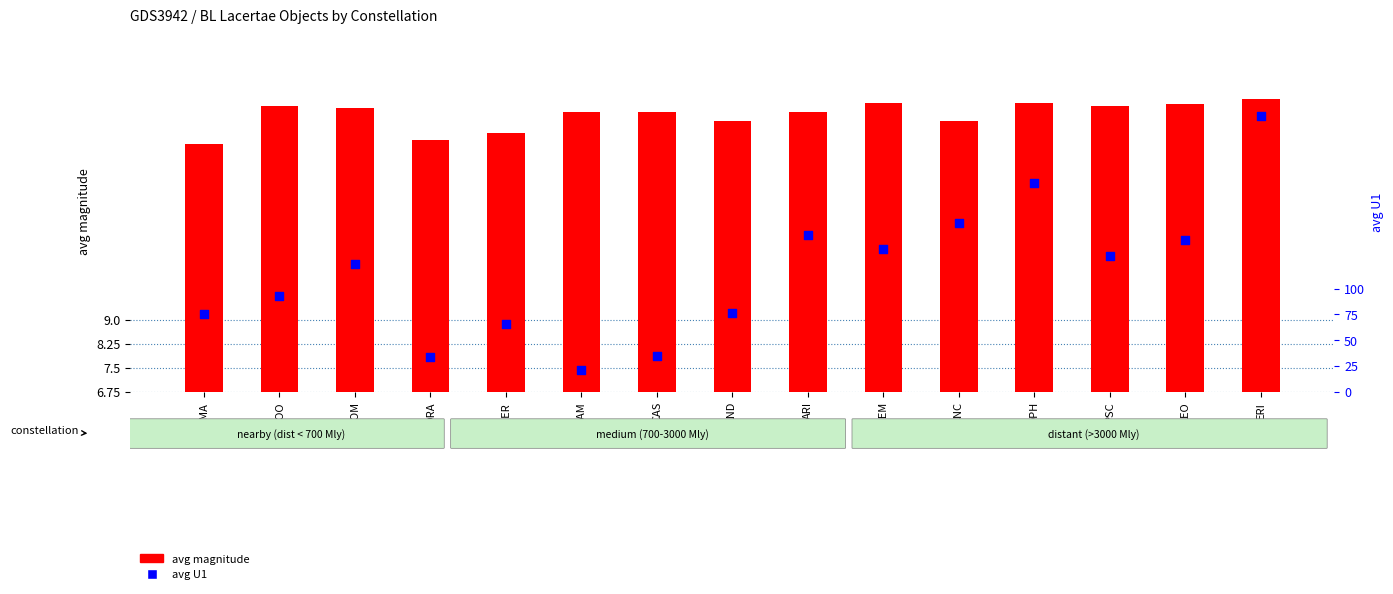

What are all the series names shown in the legend?

avg magnitude, avg U1